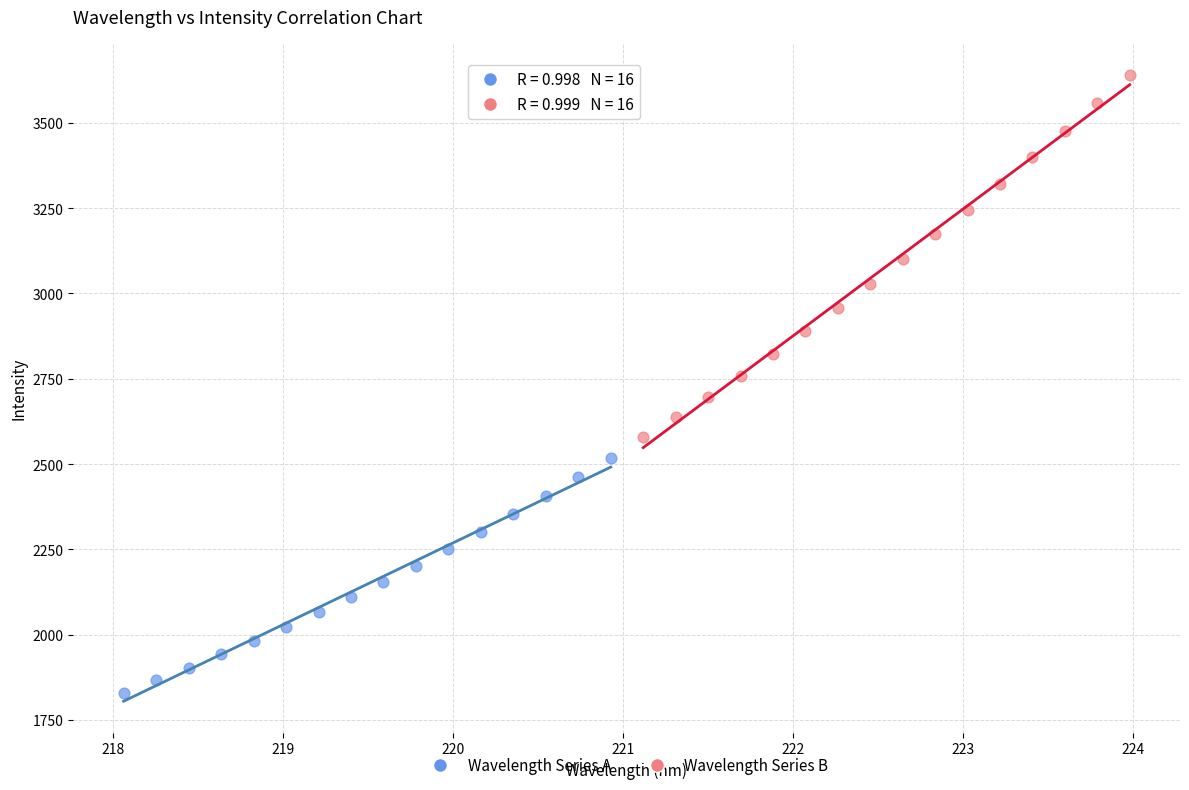

What are all the series names shown in the legend?

Wavelength Series A, Wavelength Series B